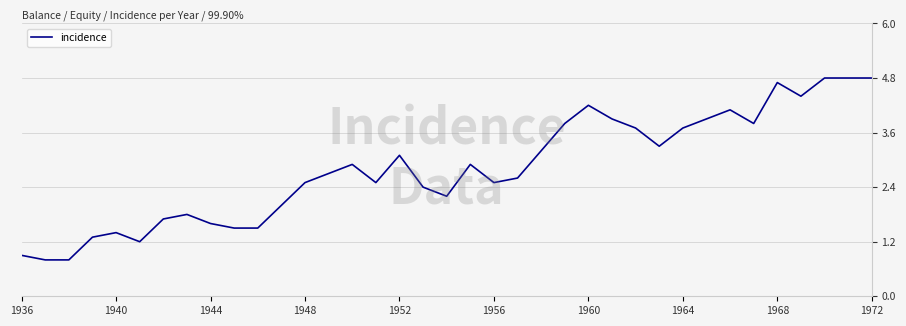

What is the greatest value displayed?

4.8